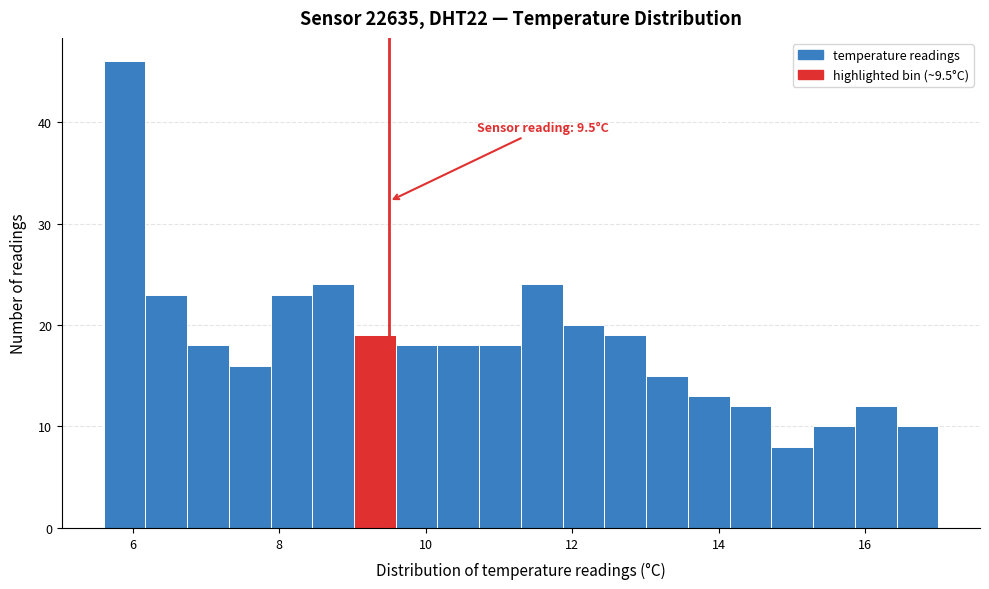

Read against the x-axis, roughly where is the centre of the tallest bar?

5.8